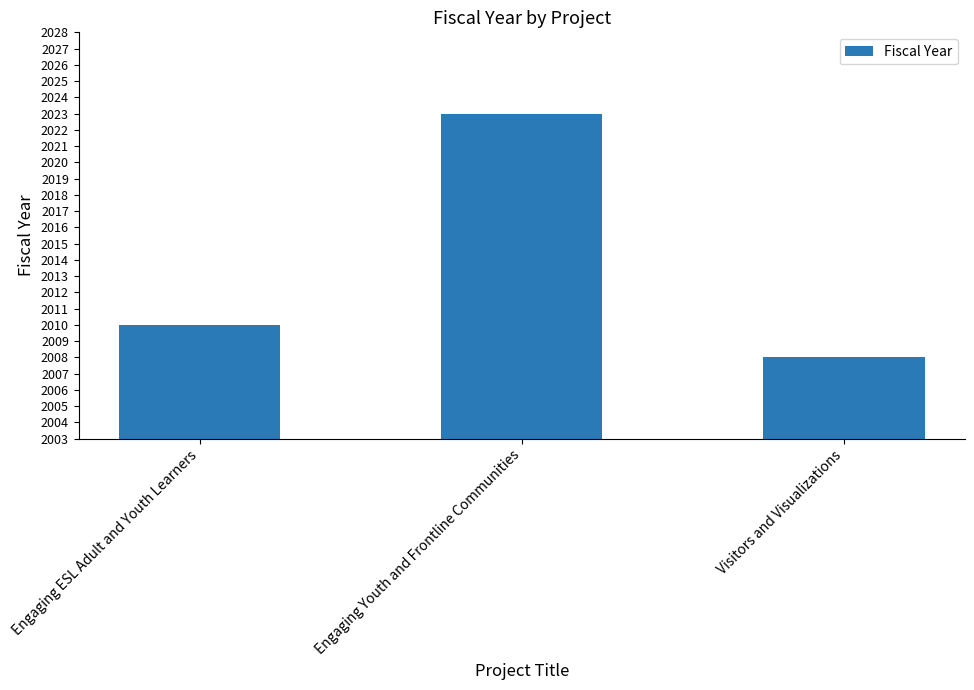

Rank the categories by value from highest to lowest.

Engaging Youth and Frontline Communities, Engaging ESL Adult and Youth Learners, Visitors and Visualizations